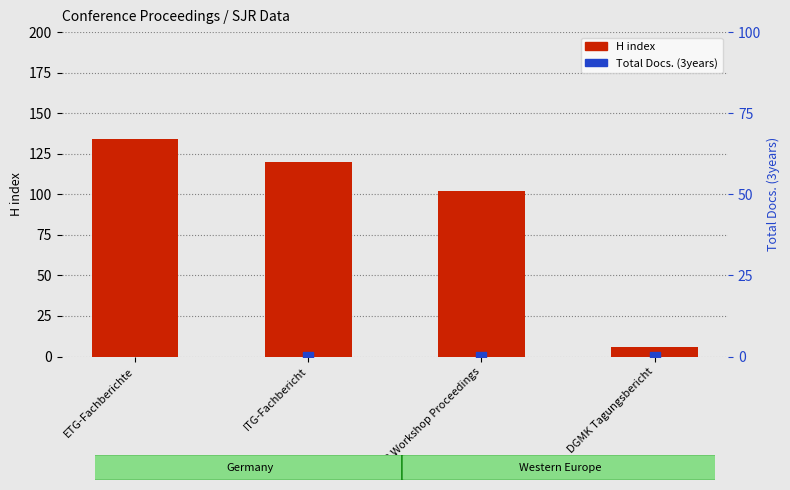

What are all the series names shown in the legend?

H index, Total Docs. (3years)